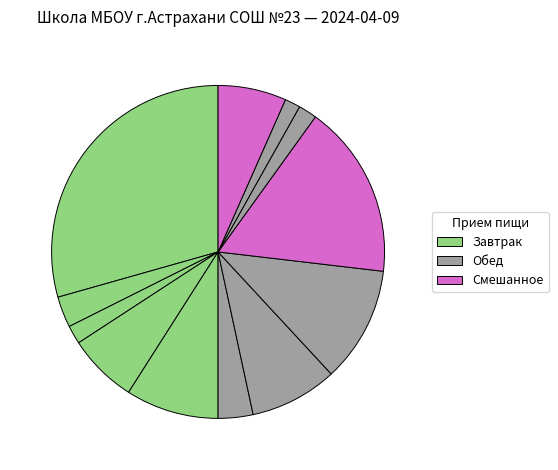

Count the number of slices in the pie.

12